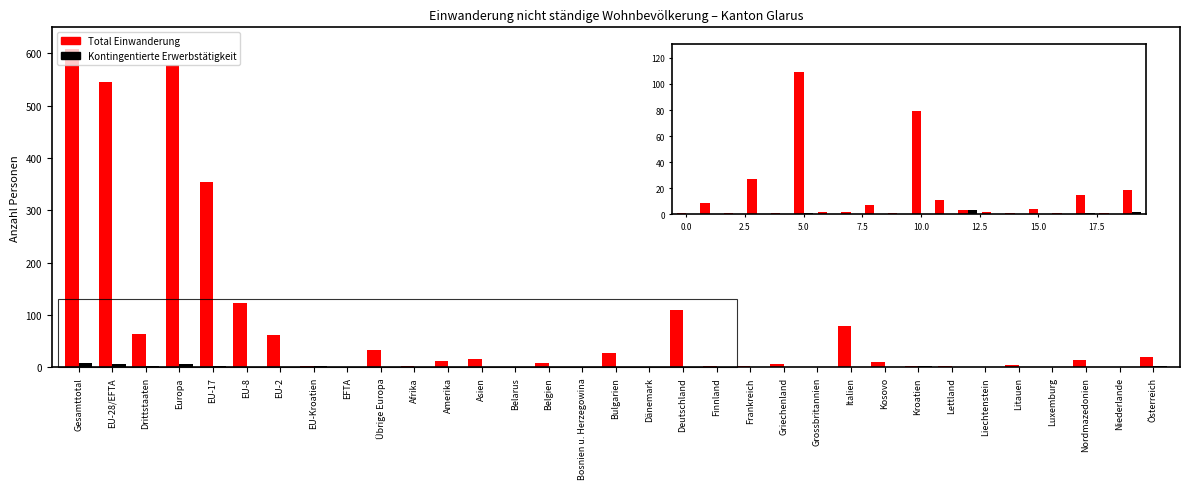

Which label corresponds to the largest value in the chart?

Gesamttotal